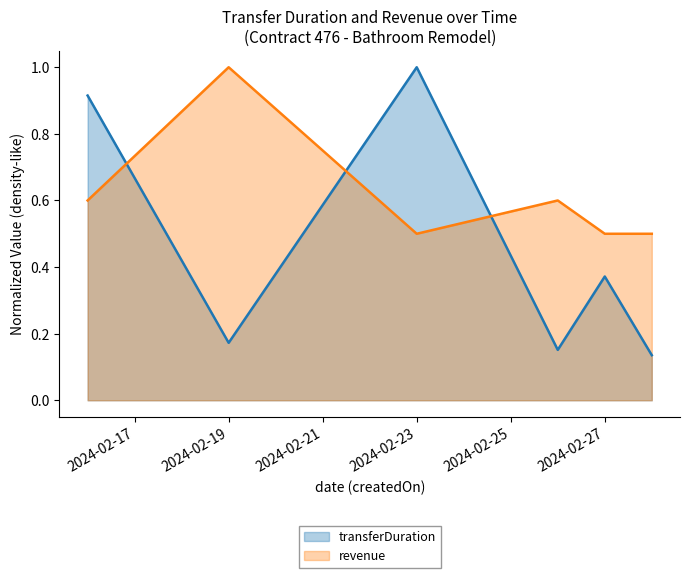

What is the difference between the maximum and minimum values in the revenue series?

0.5